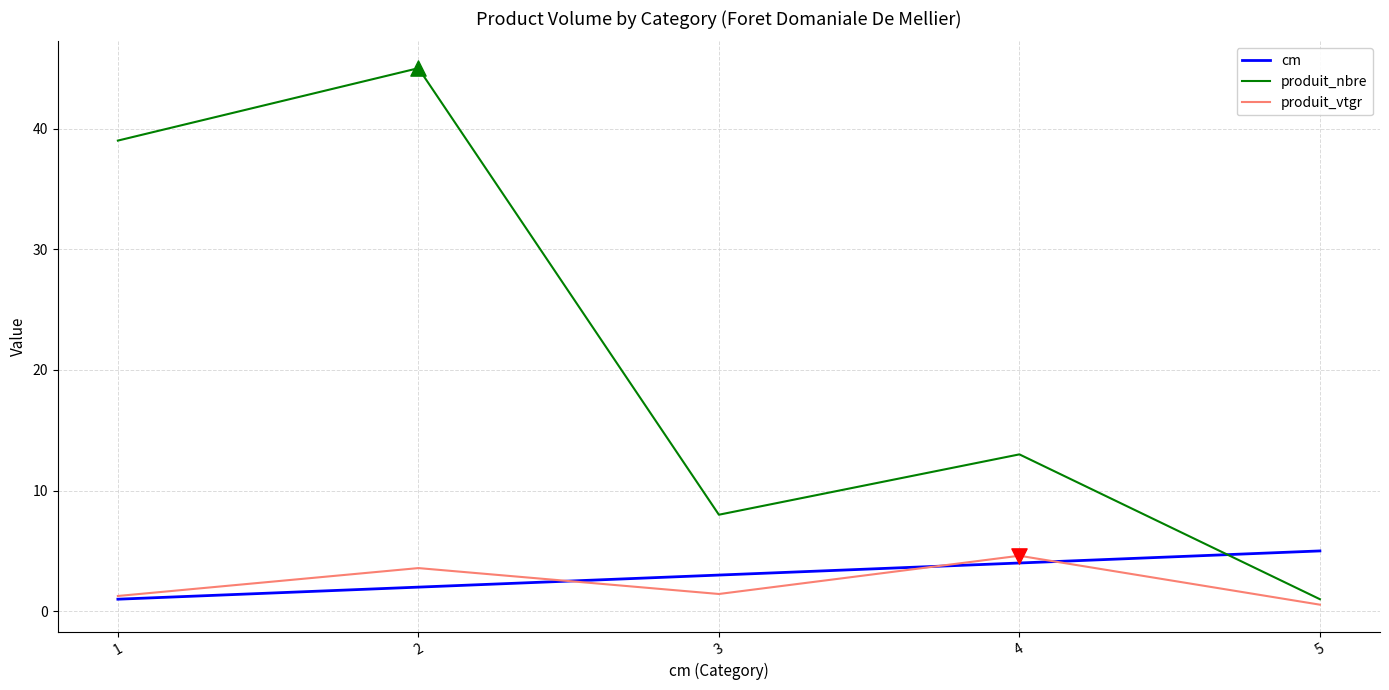

Which series has the largest range (max minus min)?

produit_nbre